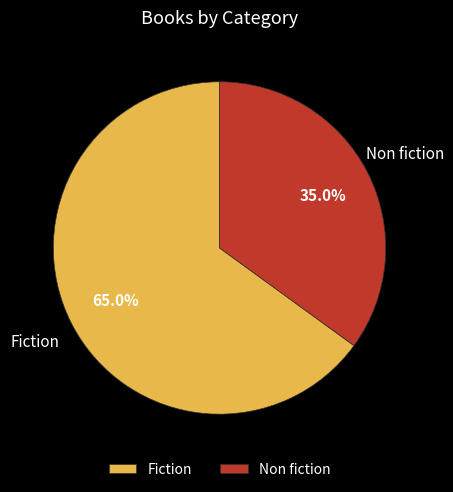

Which slice is the largest?

Fiction